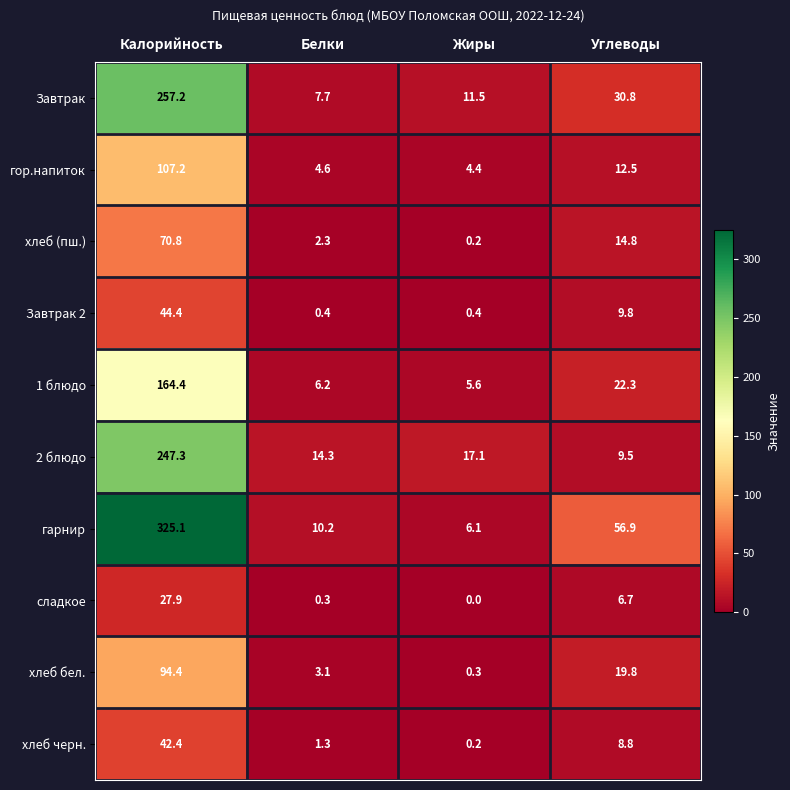

Rank the series at Калорийность from lowest to highest value.

сладкое, хлеб черн., Завтрак 2, хлеб (пш.), хлеб бел., гор.напиток, 1 блюдо, 2 блюдо, Завтрак, гарнир